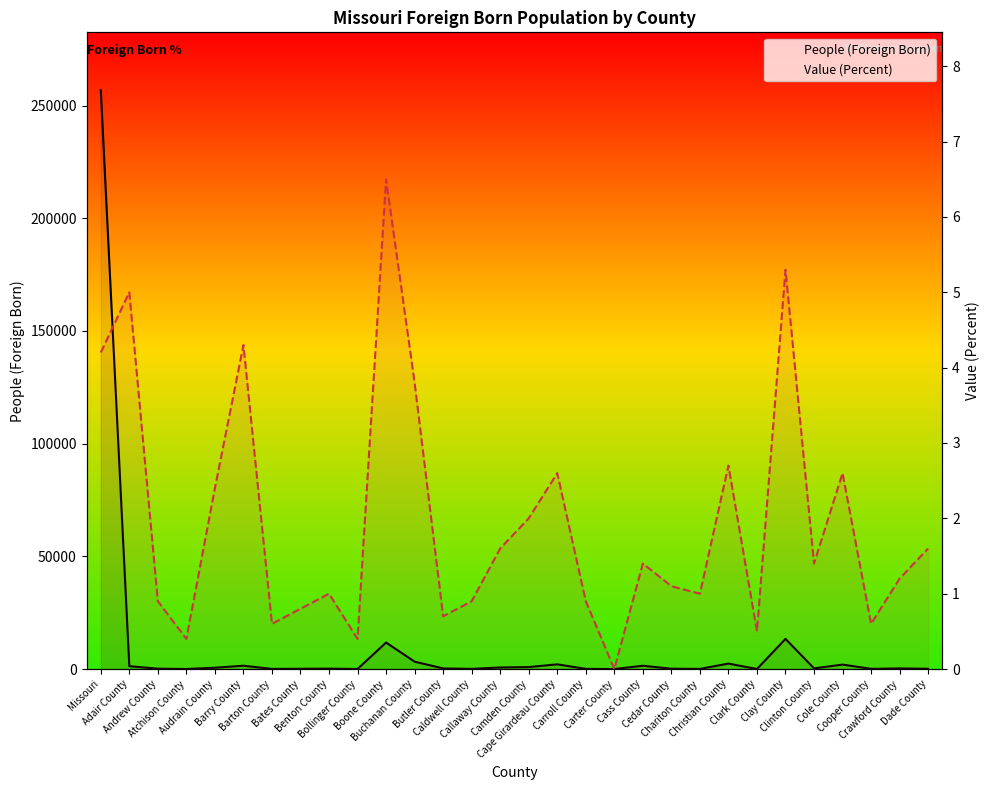

Rank the series at Bollinger County from lowest to highest value.

Value (Percent), People (Foreign Born)